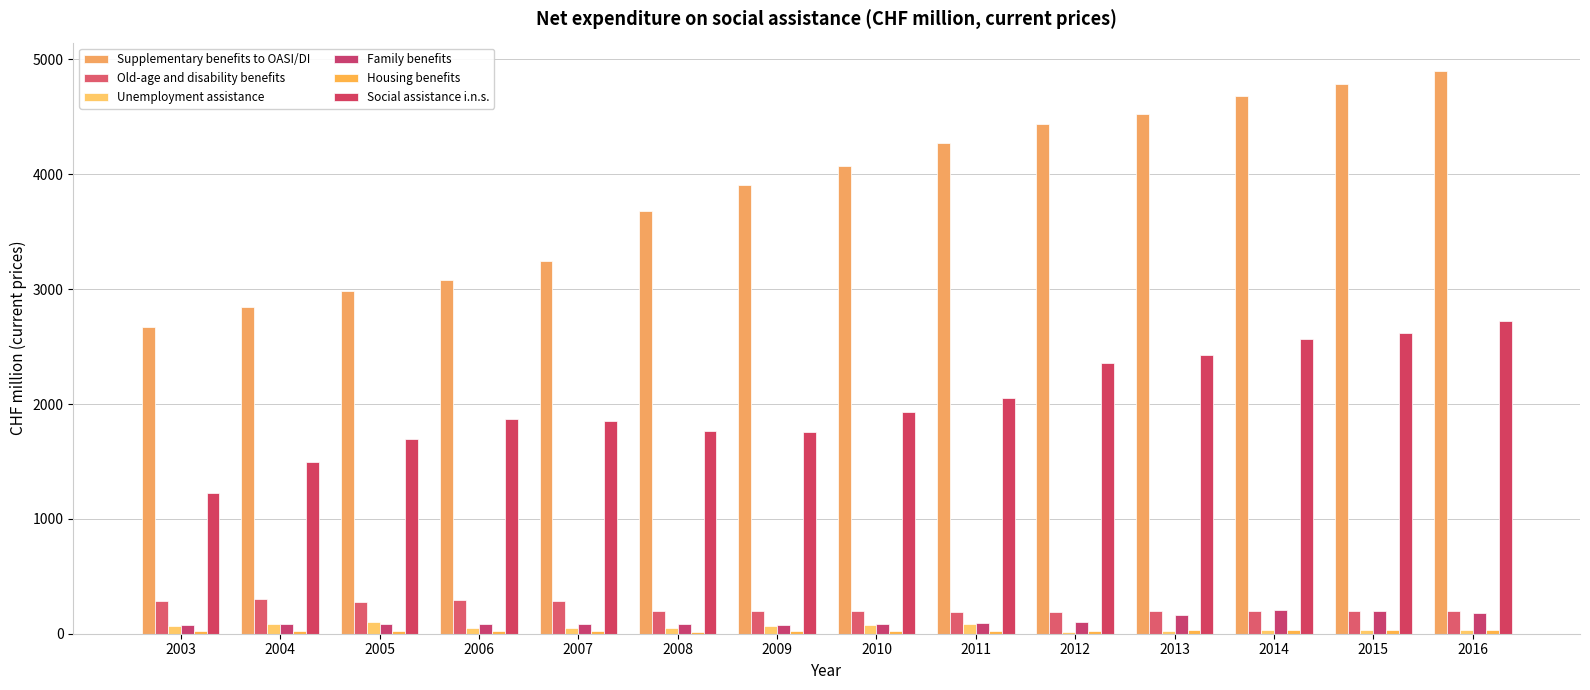

How many categories are shown in the chart?

14